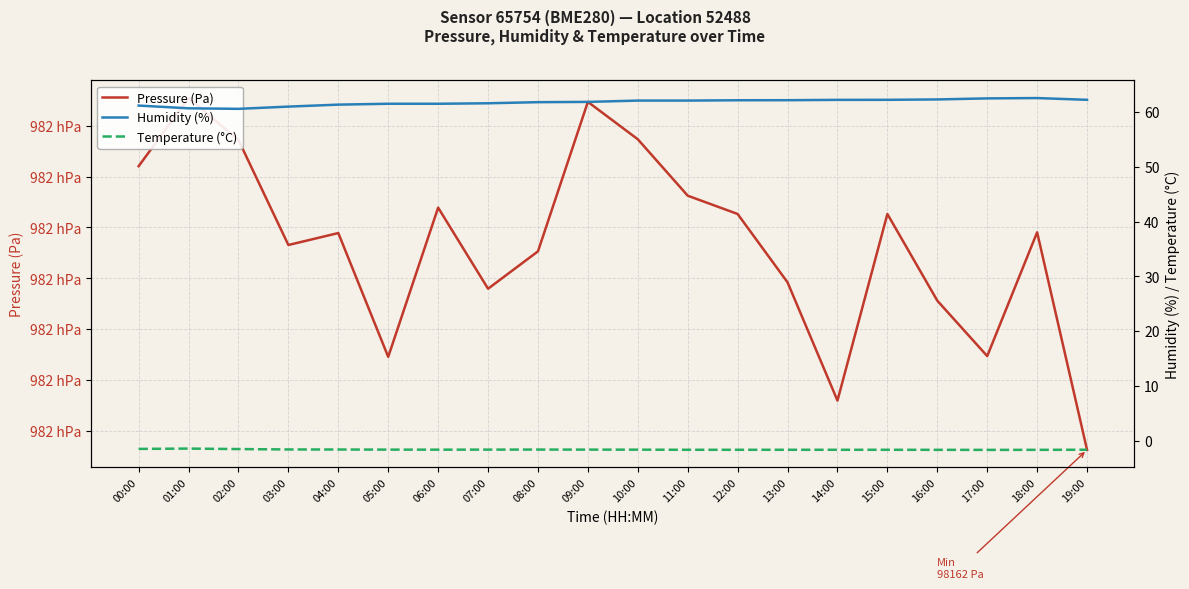

How many lines are shown in the chart?

3